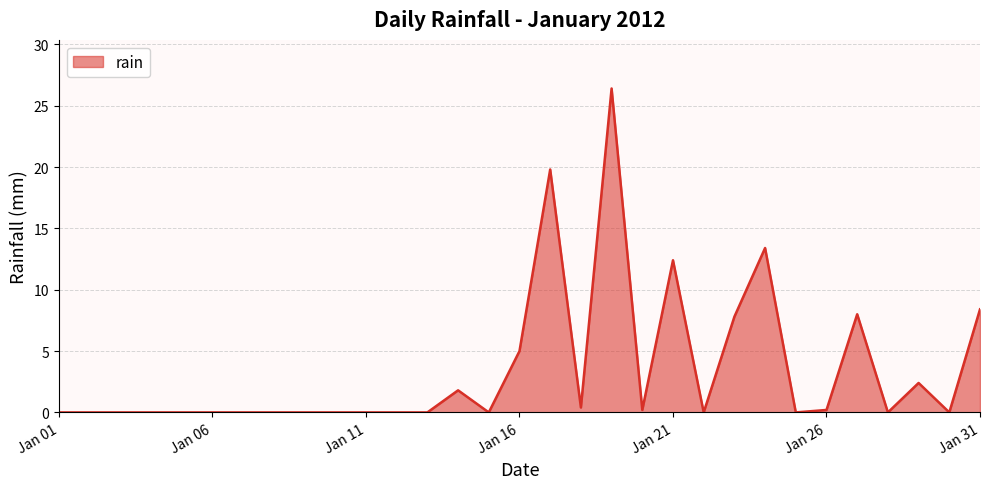

What is the maximum value shown in the chart?

26.4